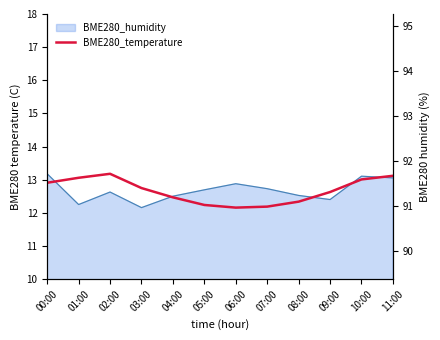

What is the difference between the values at 08:00 and 00:00?

0.6